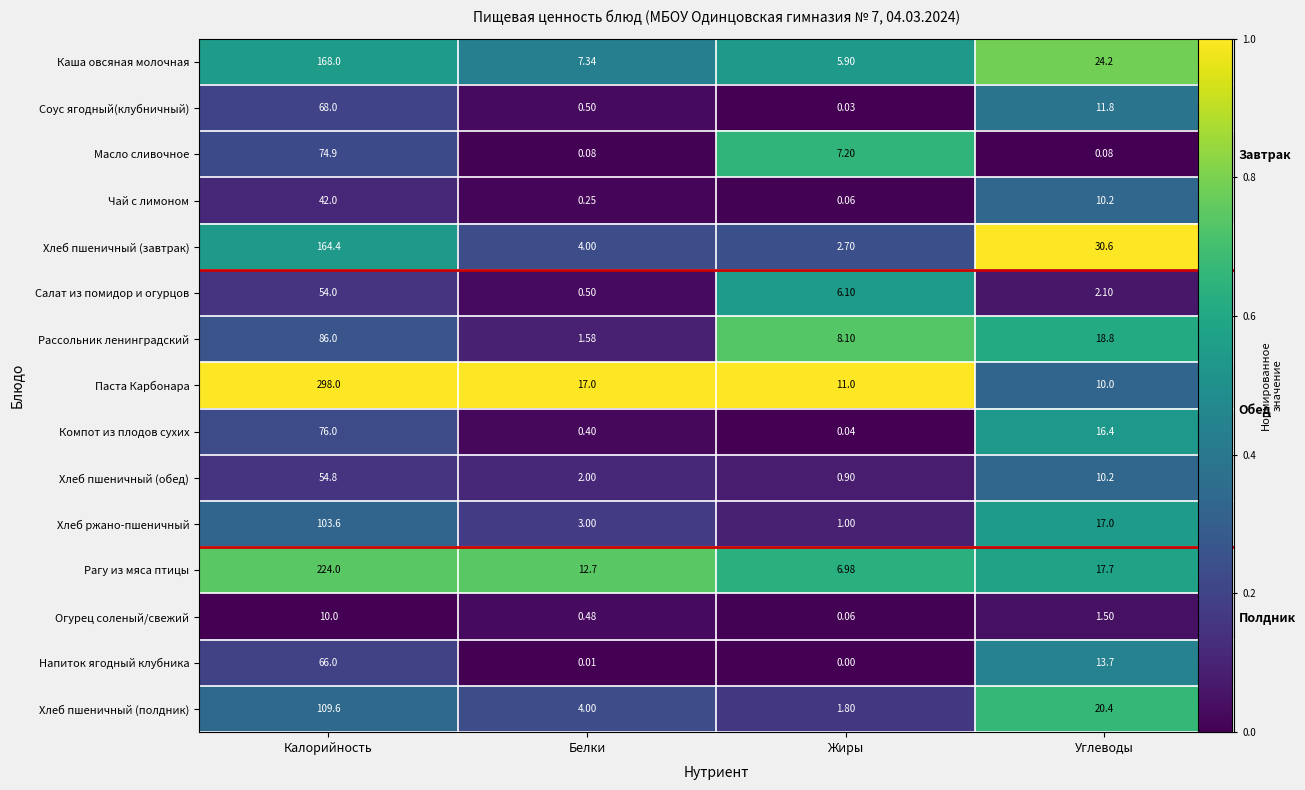

What is the maximum value for Рассольник ленинградский?

0.7